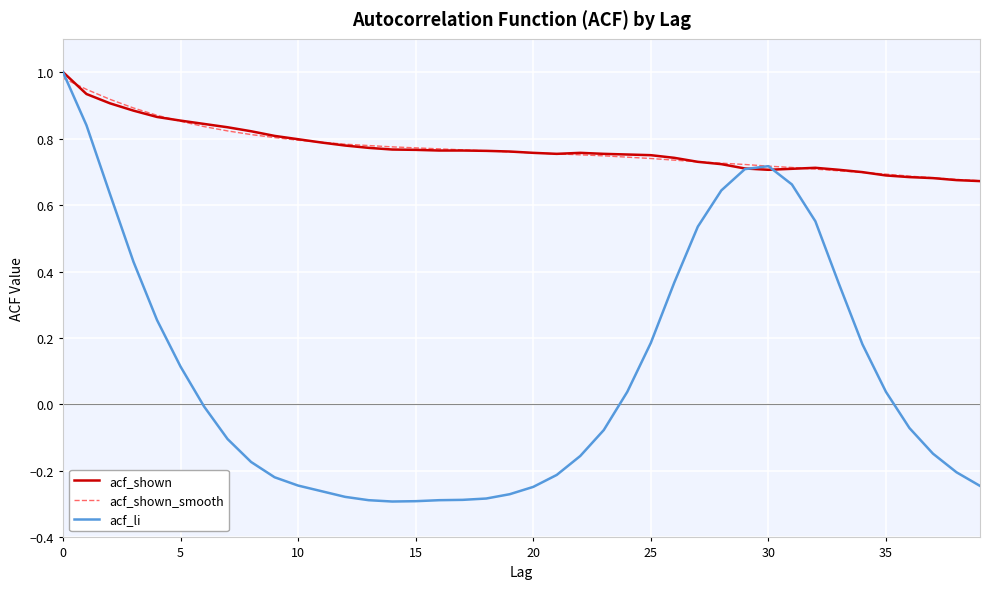

Which series has the largest range (max minus min)?

acf_li